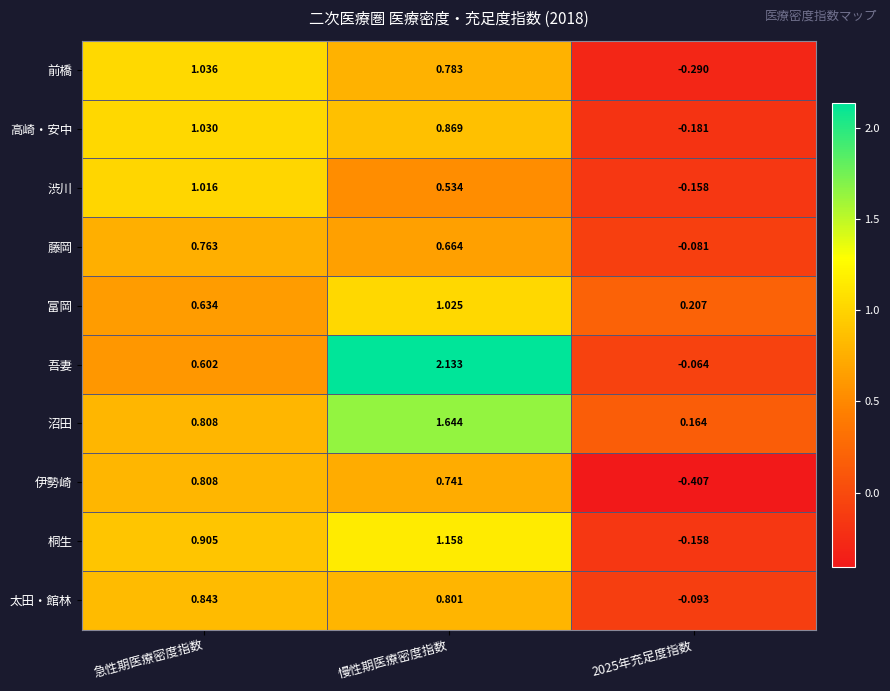

List the series in order of their peak value, highest first.

吾妻, 沼田, 桐生, 前橋, 高崎・安中, 富岡, 渋川, 太田・館林, 伊勢崎, 藤岡